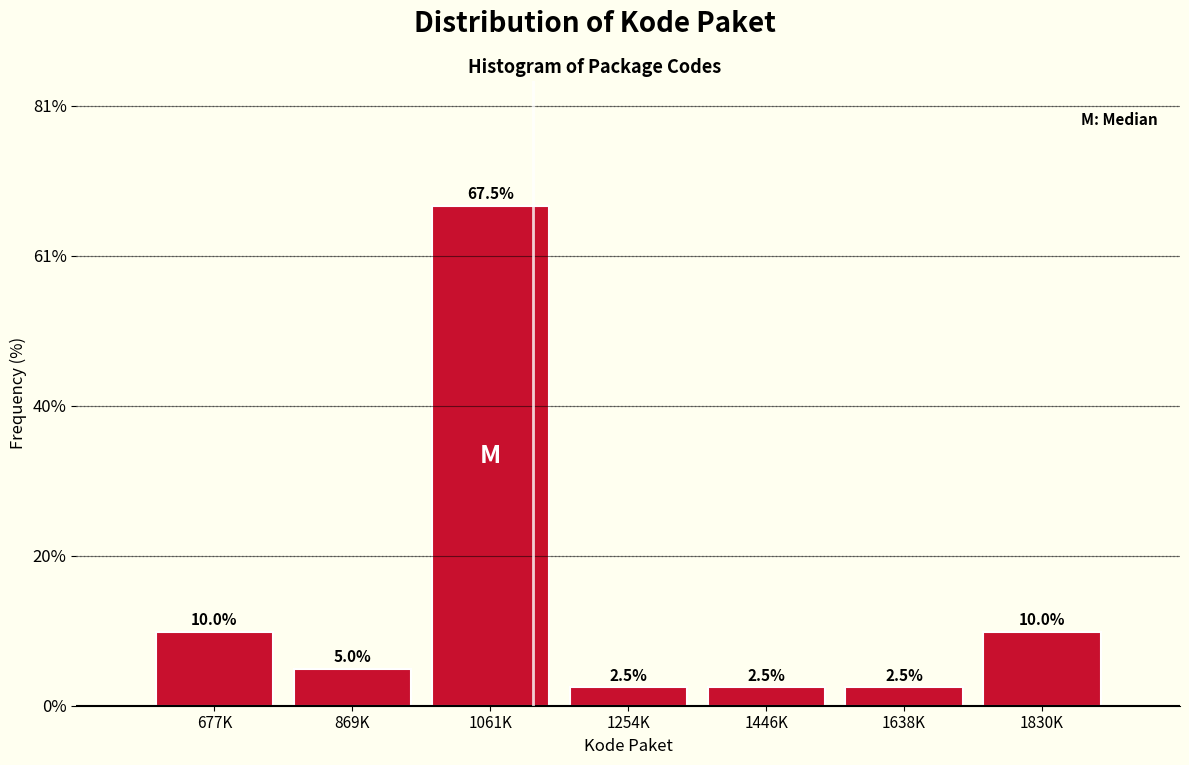

Reading left to right, extract all data points from this chart.

10.0	5.0	67.5	2.5	2.5	2.5	10.0